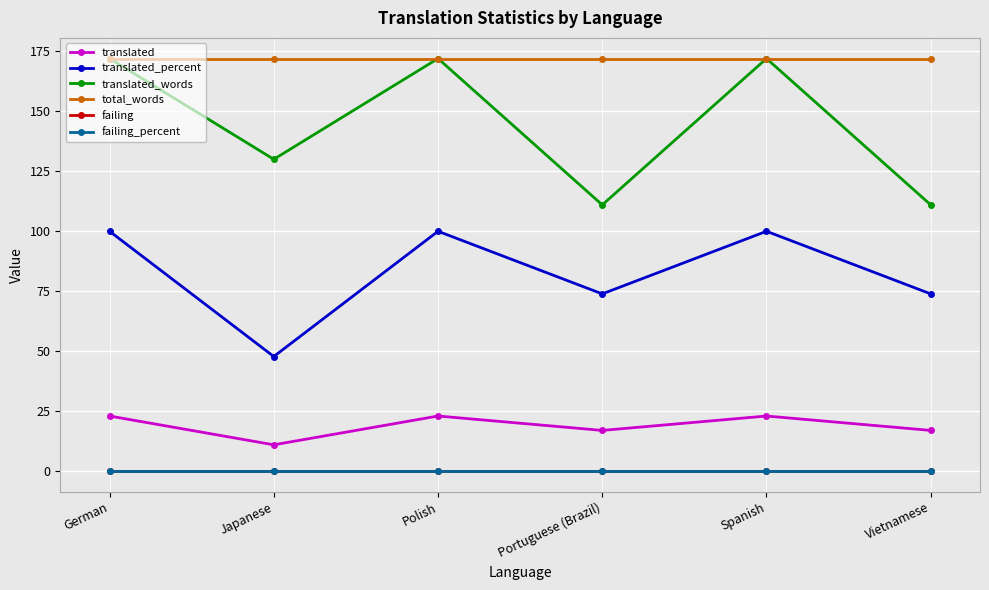

What is the lowest value of the translated series?

11.0